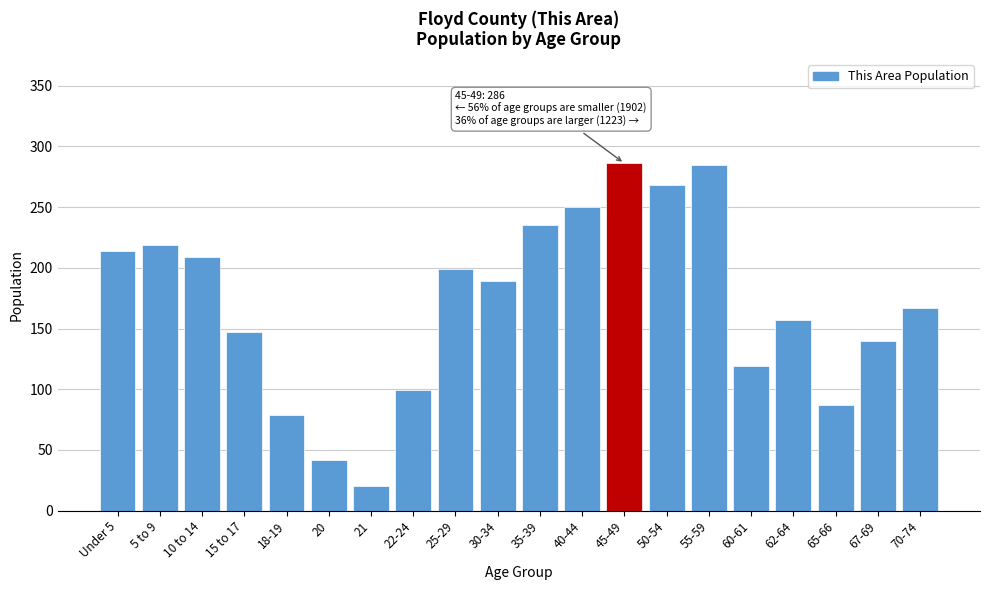

At which category does the chart reach its minimum across all series?

21